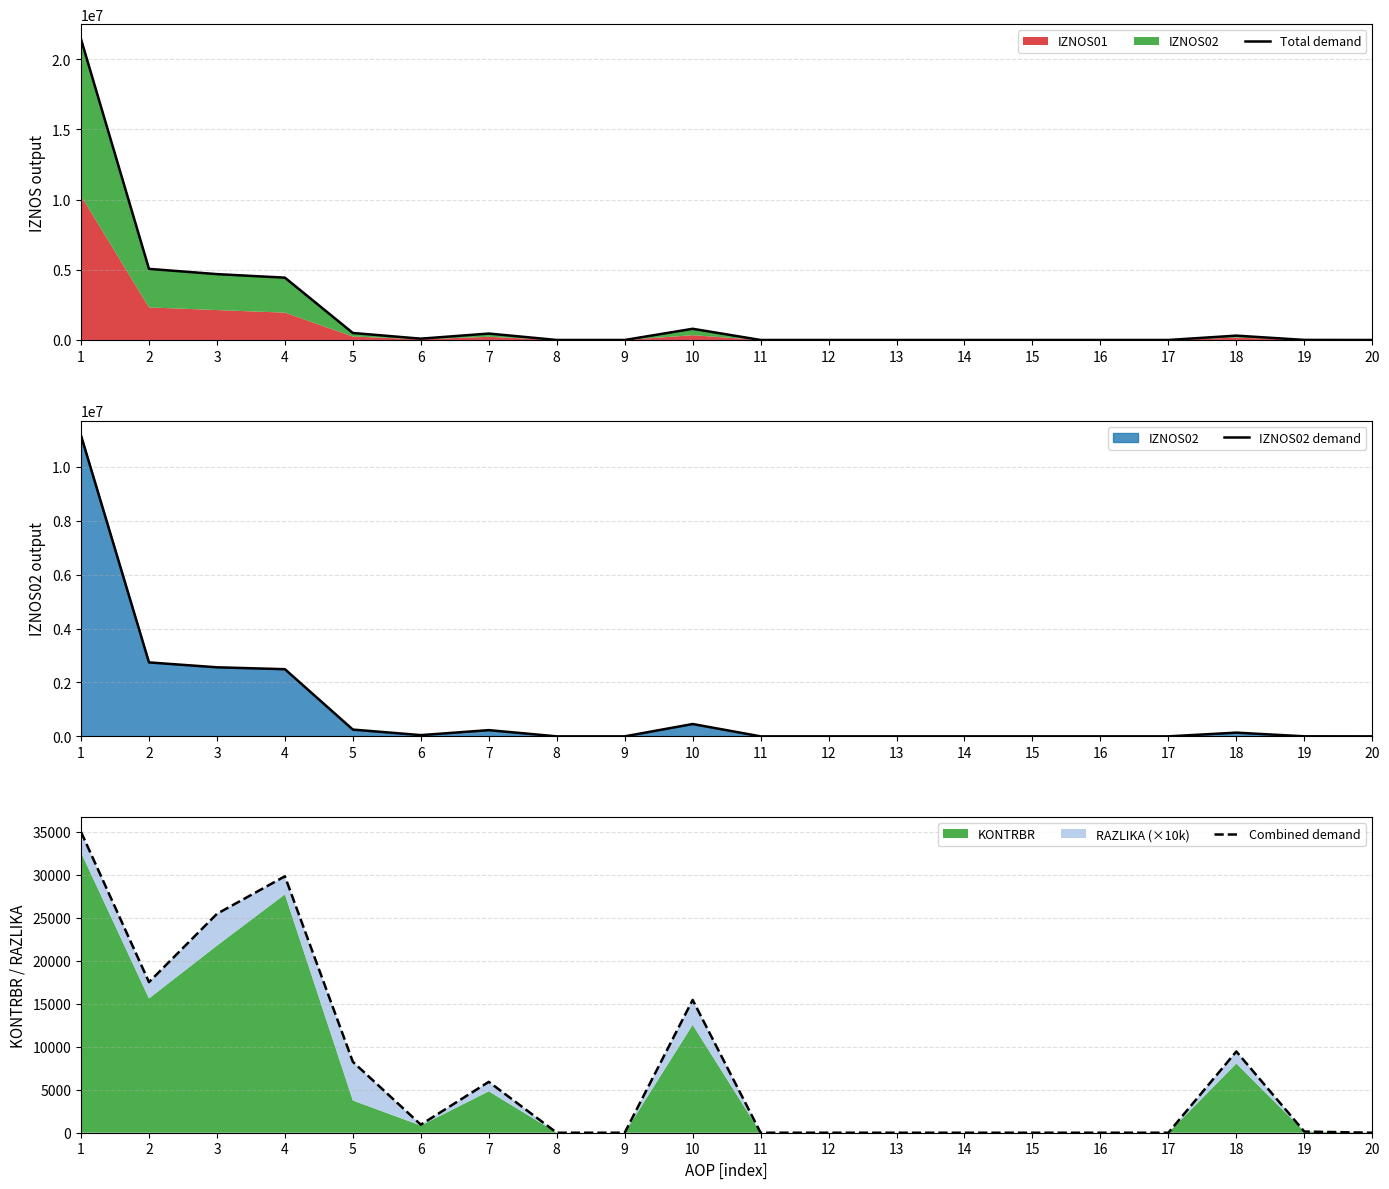

The value of IZNOS02 demand at 2 is 2743312.8. True or false?

True